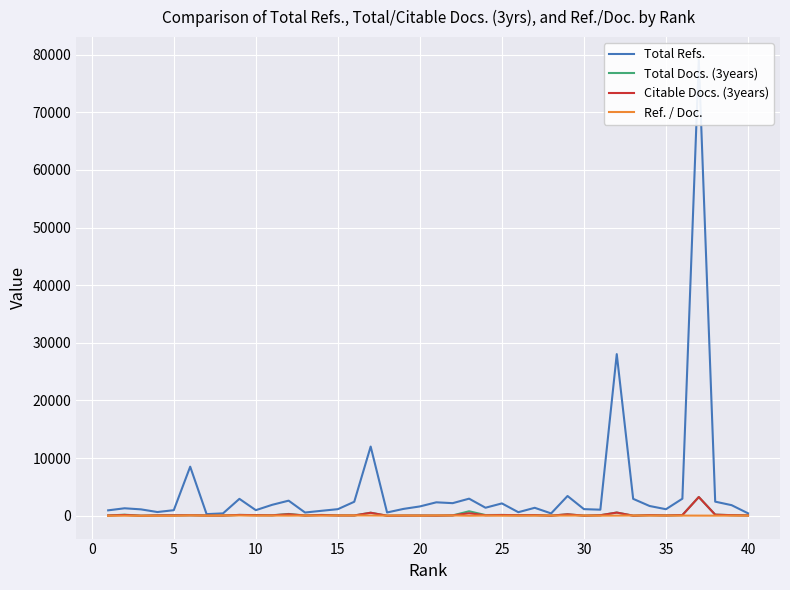

What is the sum of all Total Refs. values?

182781.0